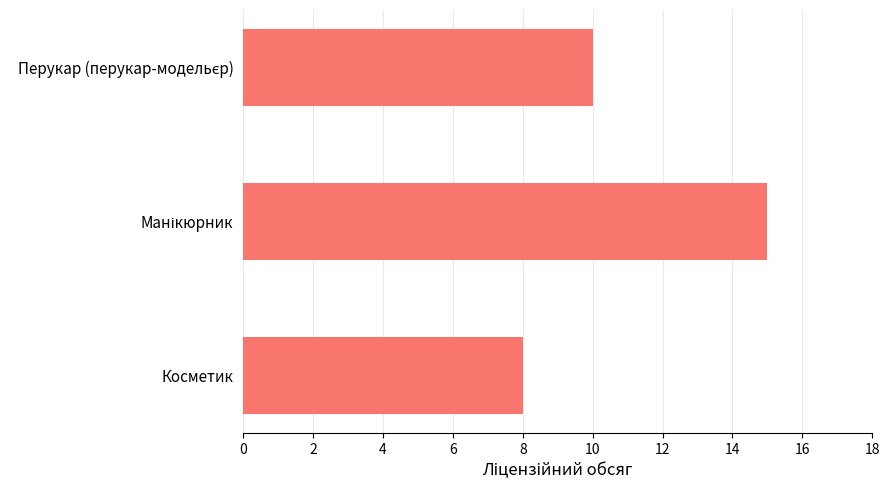

What is the smallest value displayed?

8